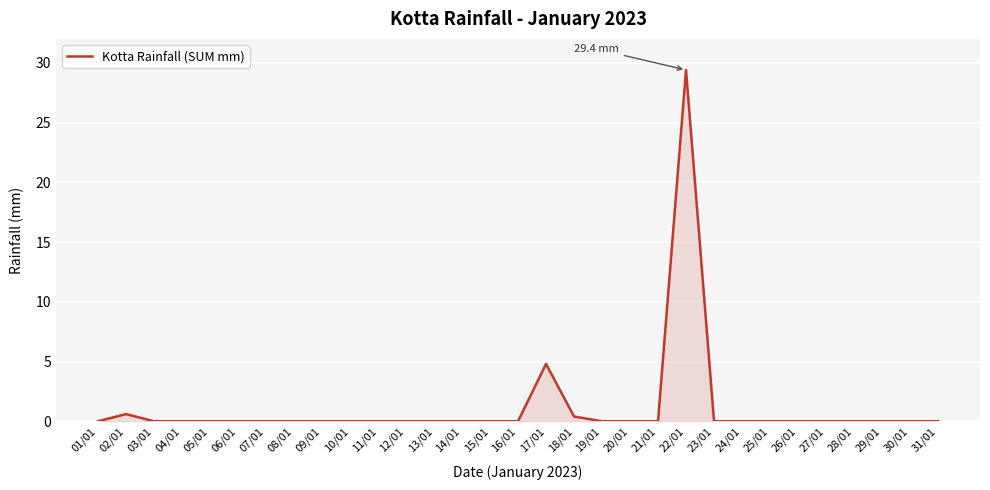

At which category does the data reach its first local peak?

02/01